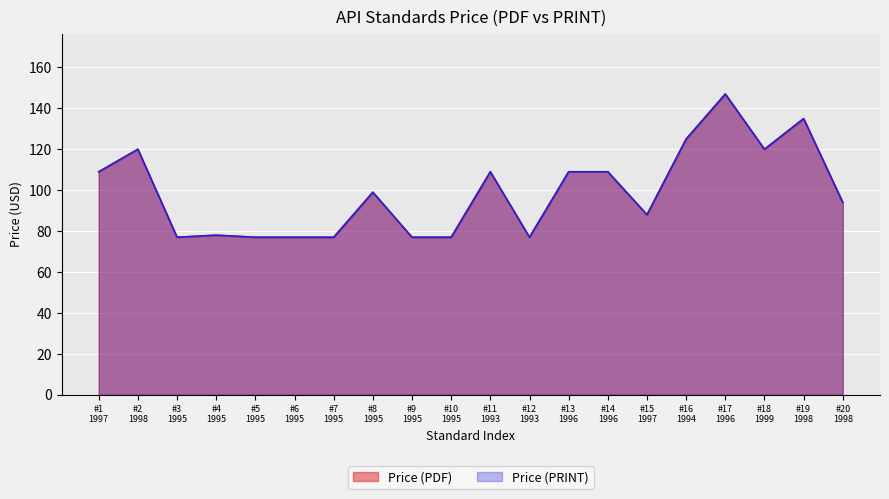

Between #15 1997 and #12 1993, which is larger?

#15 1997